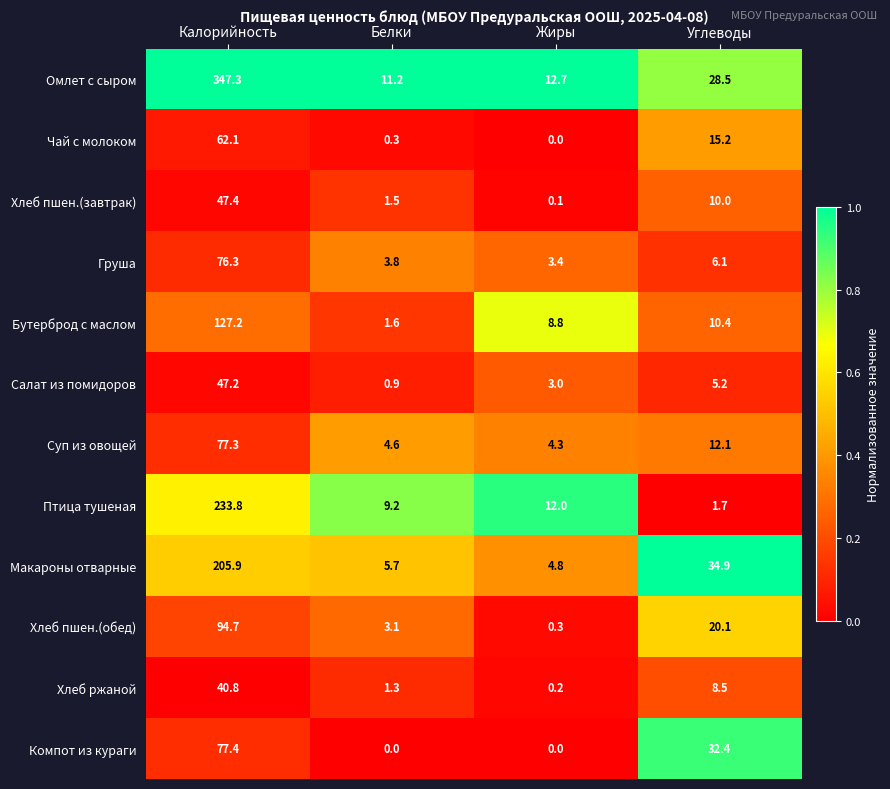

What is the average value of the Компот из кураги series?

27.5